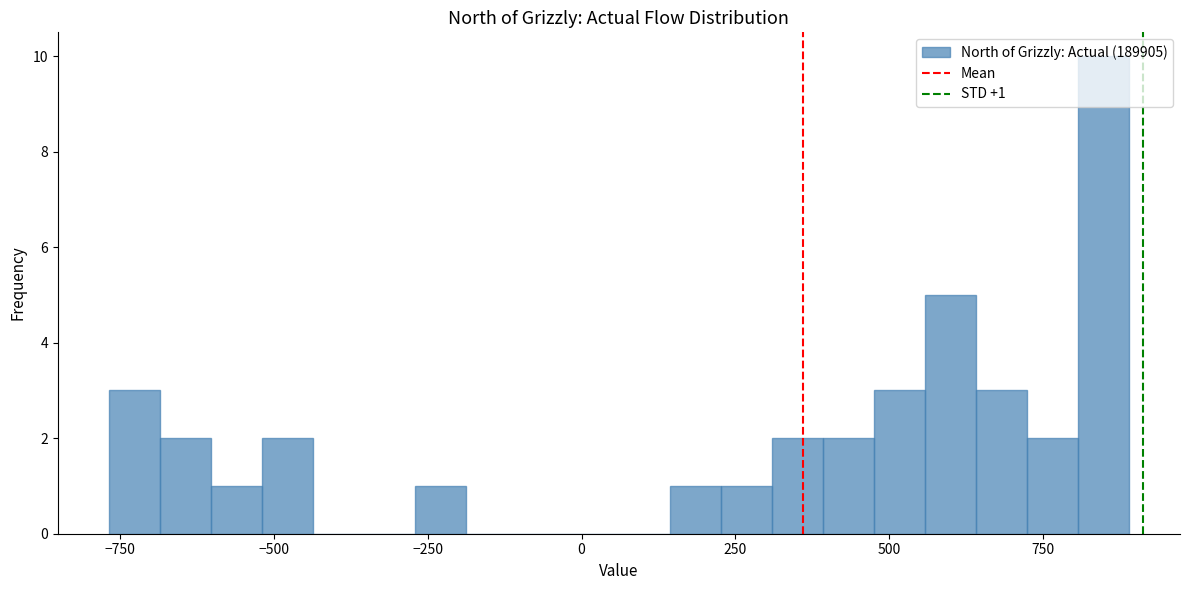

Read against the x-axis, roughly where is the centre of the tallest bar?

850